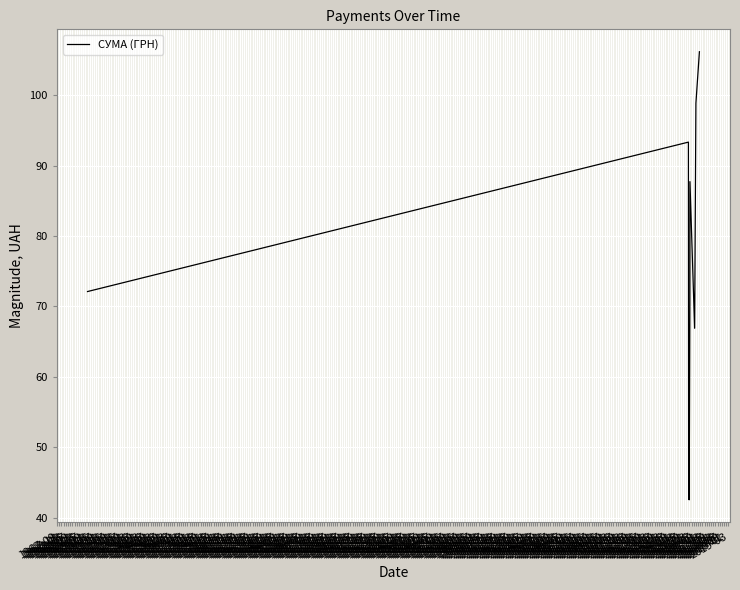

What is the smallest value displayed?

42.5